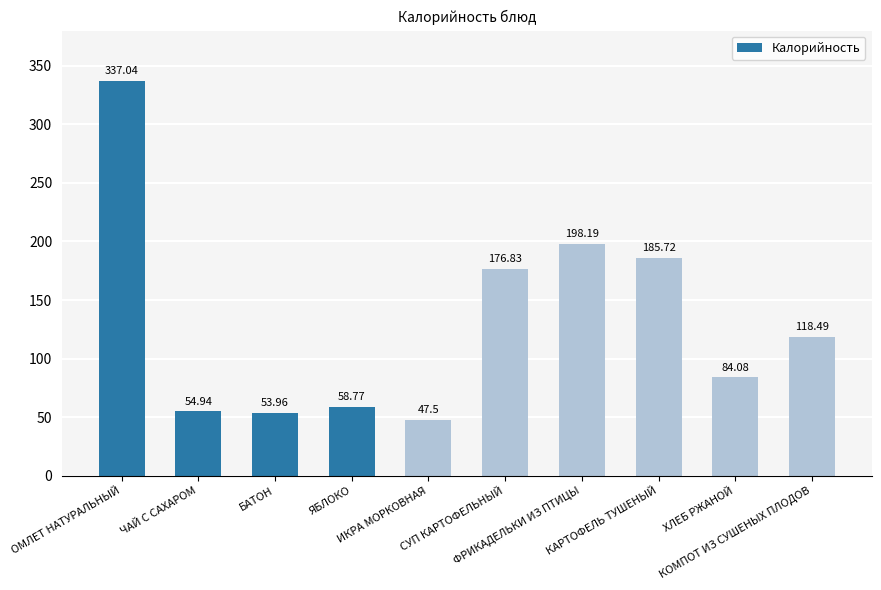

List the labels in order of value, largest first.

ОМЛЕТ НАТУРАЛЬНЫЙ, ФРИКАДЕЛЬКИ ИЗ ПТИЦЫ, КАРТОФЕЛЬ ТУШЕНЫЙ, СУП КАРТОФЕЛЬНЫЙ, КОМПОТ ИЗ СУШЕНЫХ ПЛОДОВ, ХЛЕБ РЖАНОЙ, ЯБЛОКО, ЧАЙ С САХАРОМ, БАТОН, ИКРА МОРКОВНАЯ